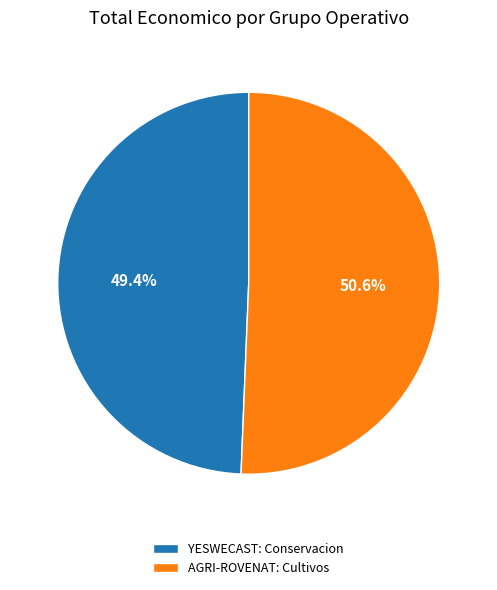

Count the number of slices in the pie.

2